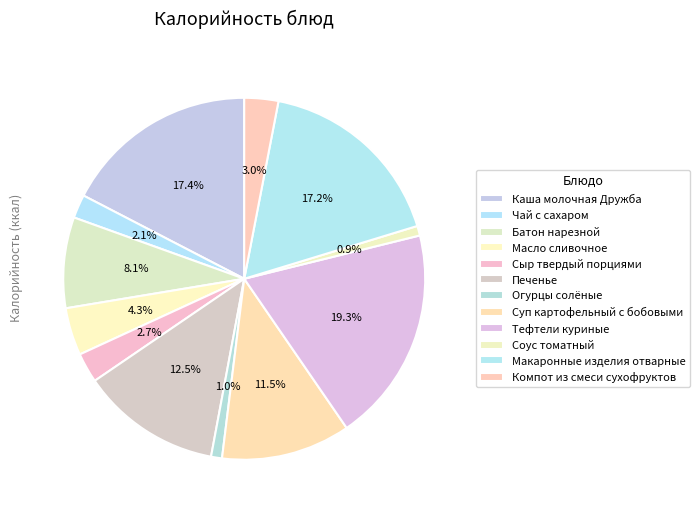

To the nearest percent, what is the average slice percentage?

8%